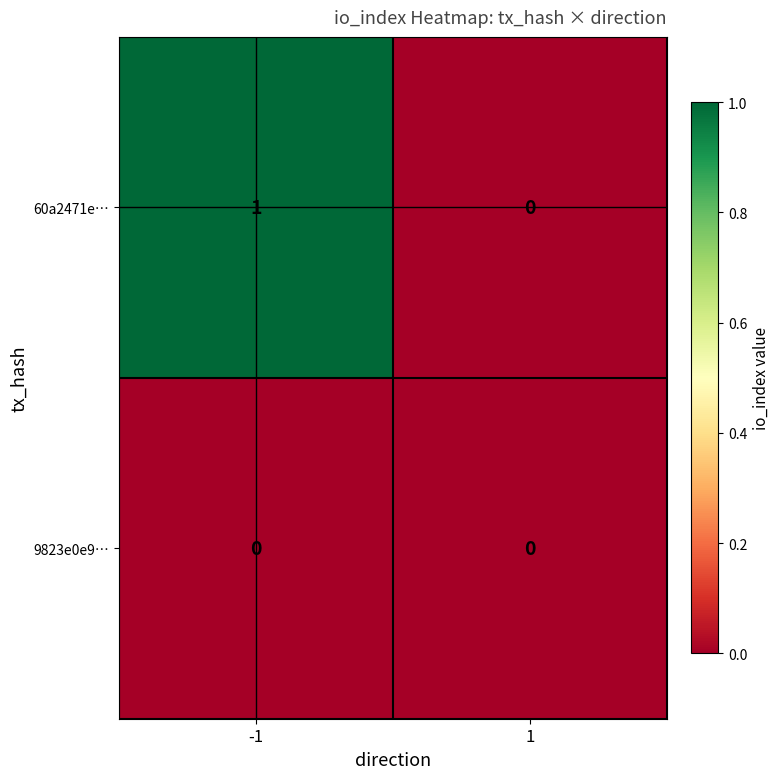

Is it true that 9823e0e9… equals 0 at 1?

True